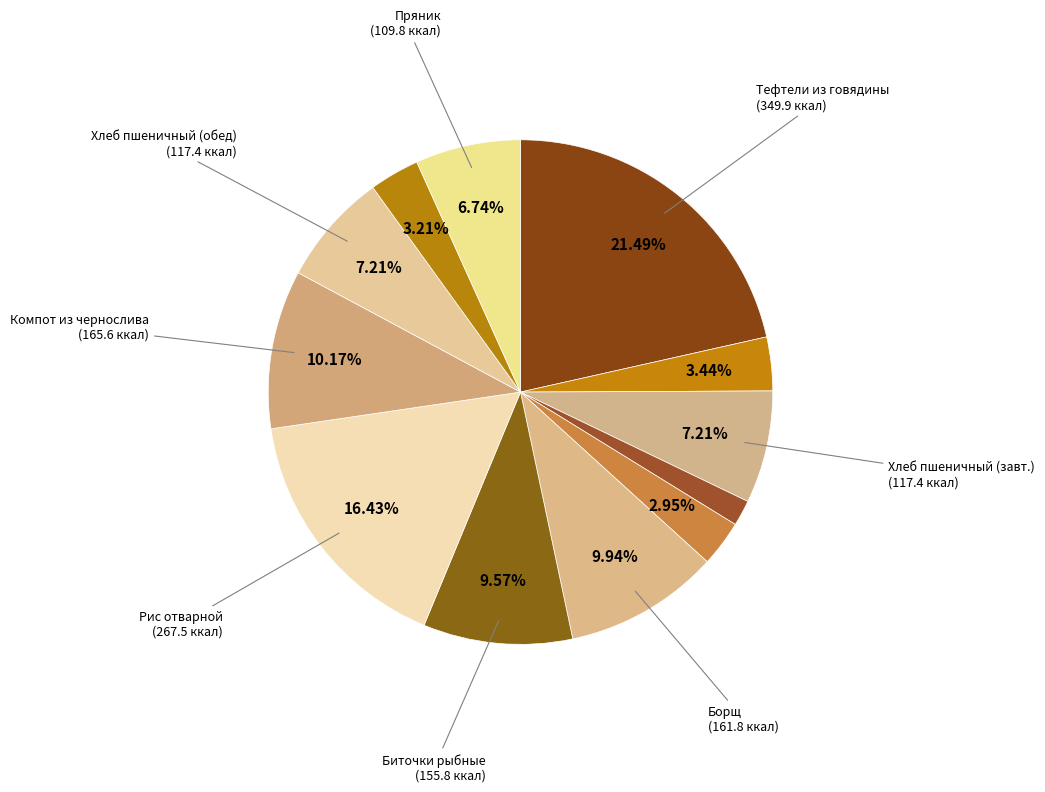

Count the number of slices in the pie.

12